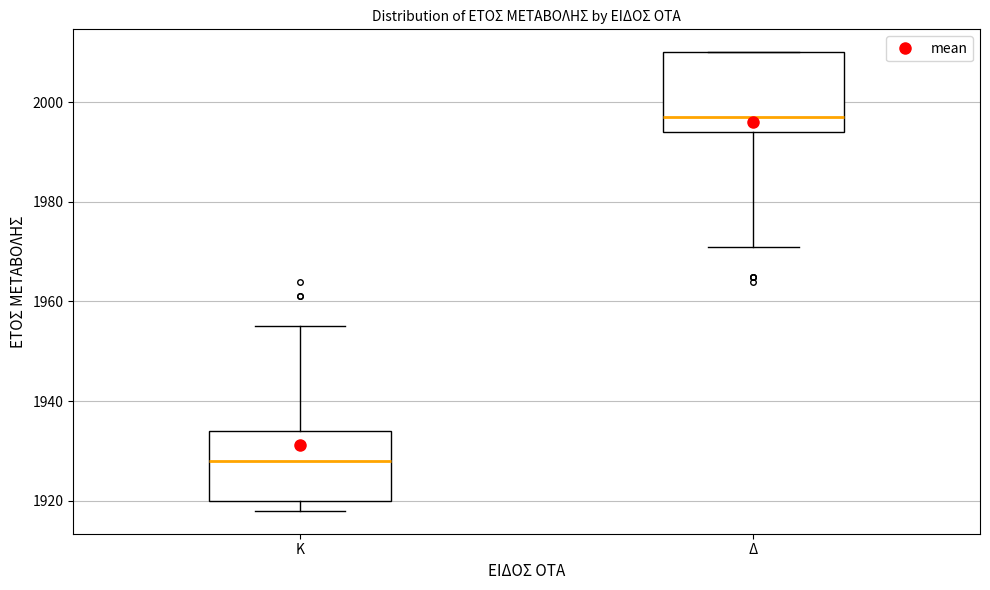

Comparing the boxes themselves (not the whiskers), which one is the tallest?

Δ